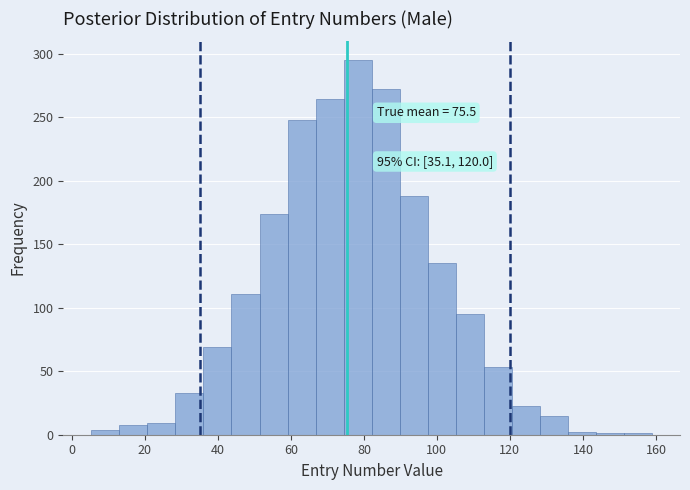

Read against the x-axis, roughly where is the centre of the tallest bar?

78